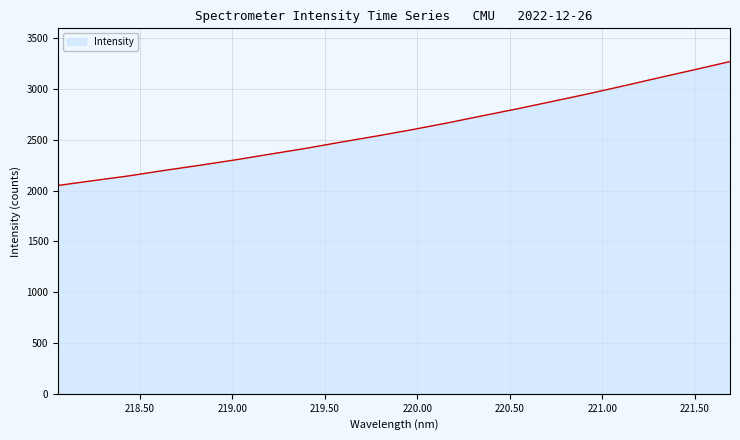

What is the smallest value displayed?

2050.2